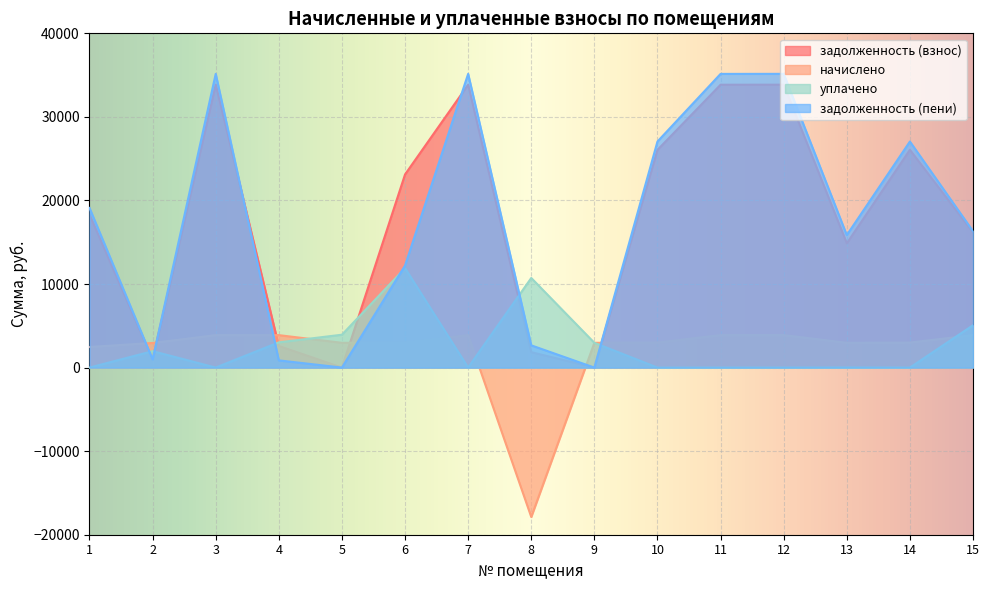

What is the value of the задолженность (взнос) point at the 10th from the left?

26054.9